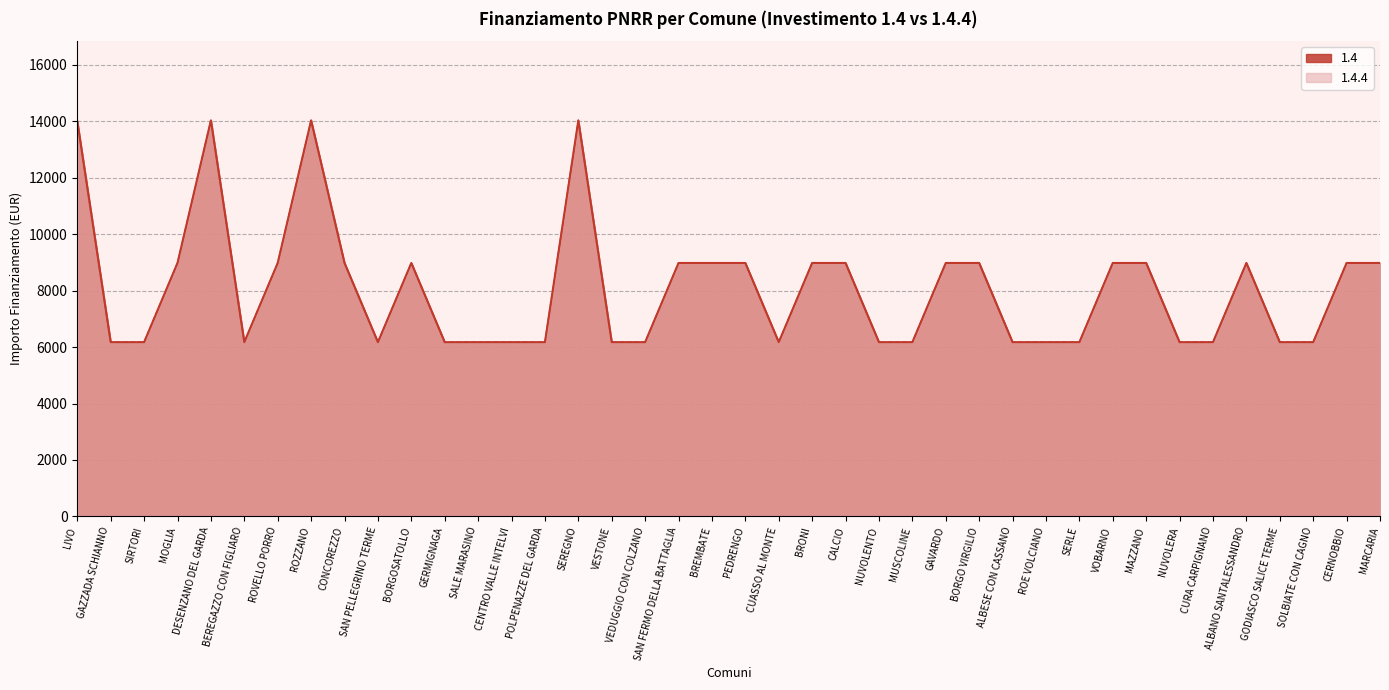

What are all the series names shown in the legend?

1.4, 1.4.4